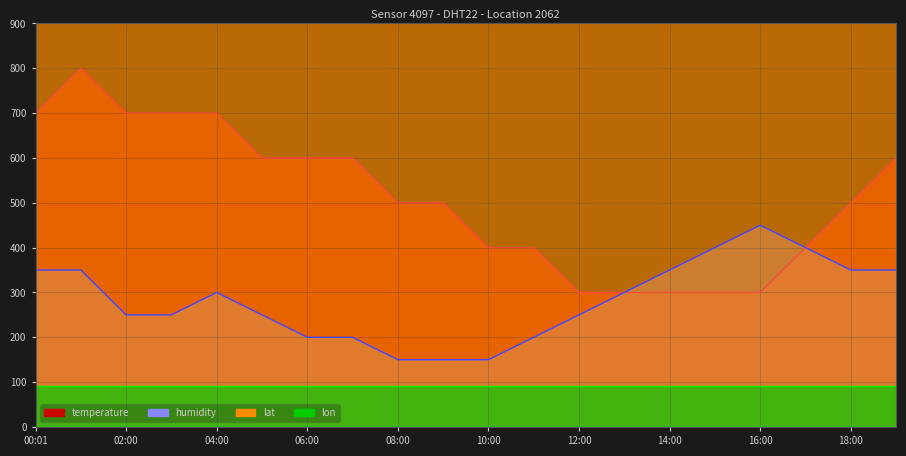

True or false: temperature and humidity cross at least once.

False